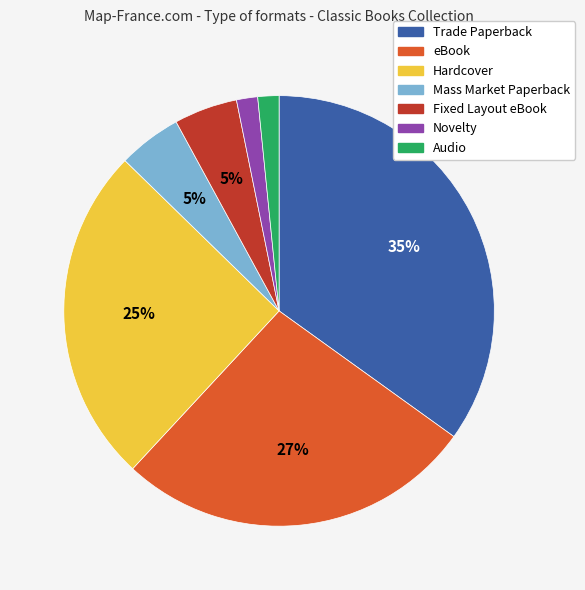

Which category has the biggest portion of the pie?

Trade Paperback